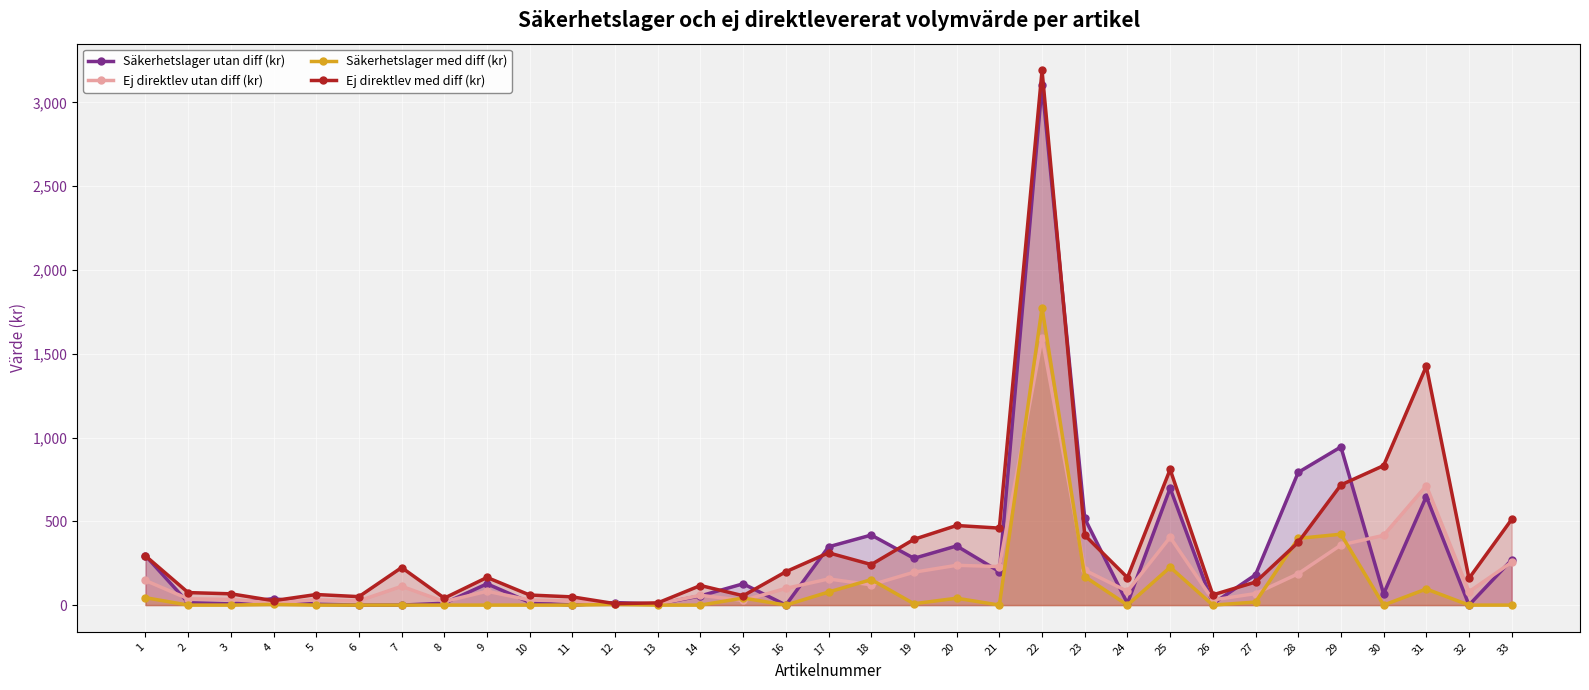

What is the sum of all Ej direktlev utan diff (kr) values?

6095.3